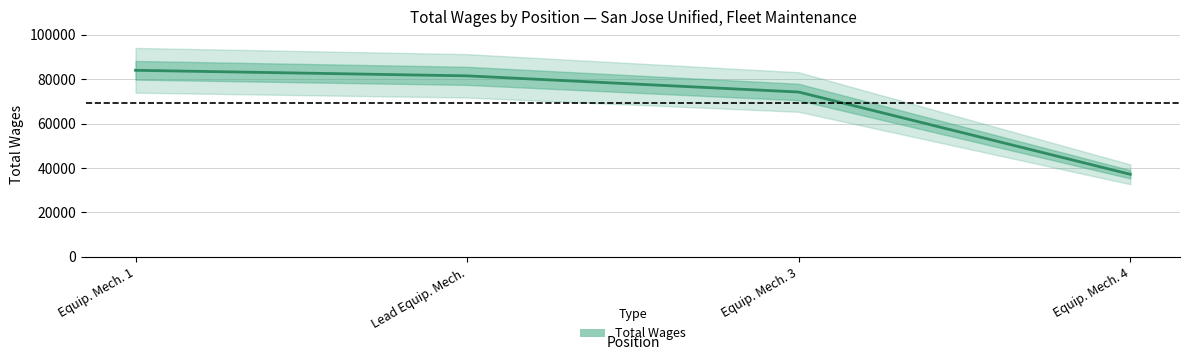

List the labels in order of value, smallest first.

Equip. Mech. 4, Equip. Mech. 3, Lead Equip. Mech., Equip. Mech. 1